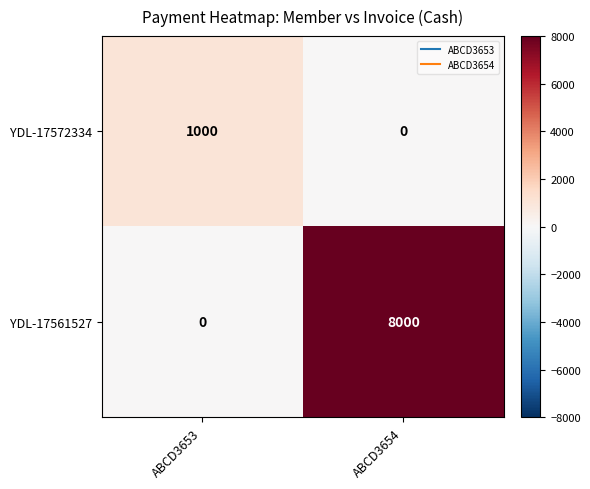

What is the difference between the highest and lowest values at ABCD3654?

8000